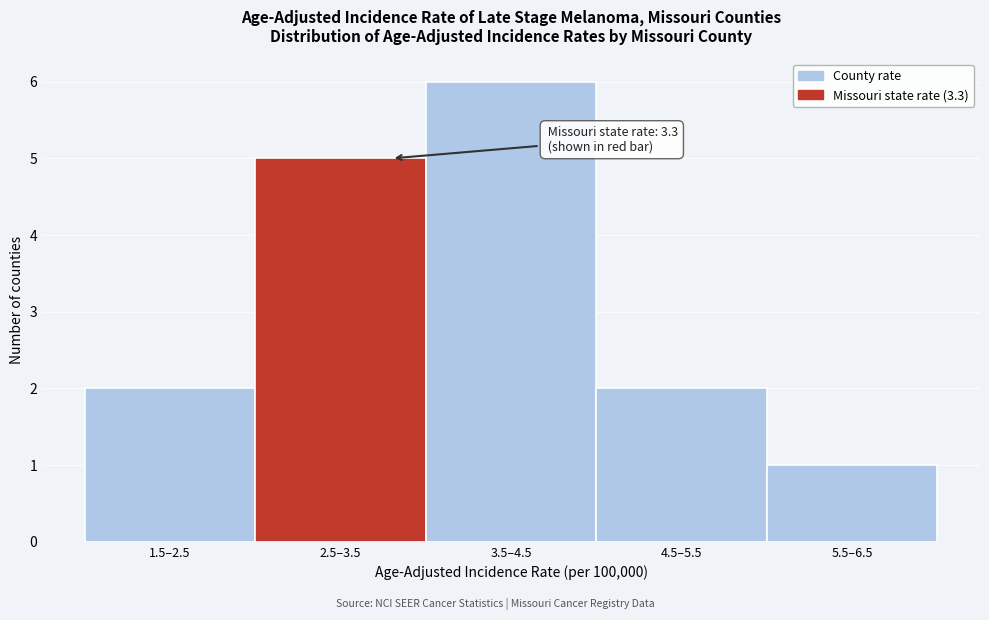

Reading left to right, extract all data points from this chart.

1.5–2.5=2	2.5–3.5=5	3.5–4.5=6	4.5–5.5=2	5.5–6.5=1